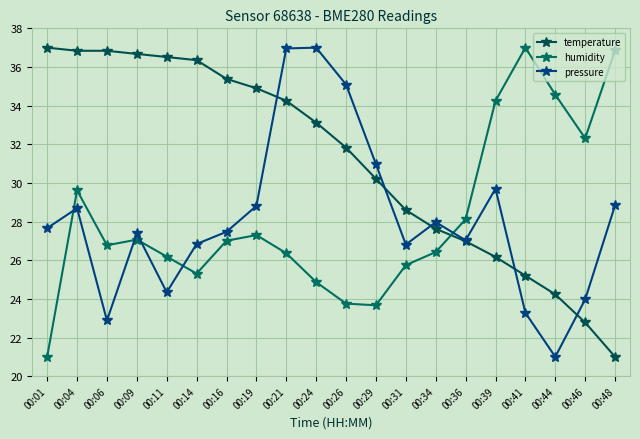

Which category has the lowest value in the humidity series?

00:01